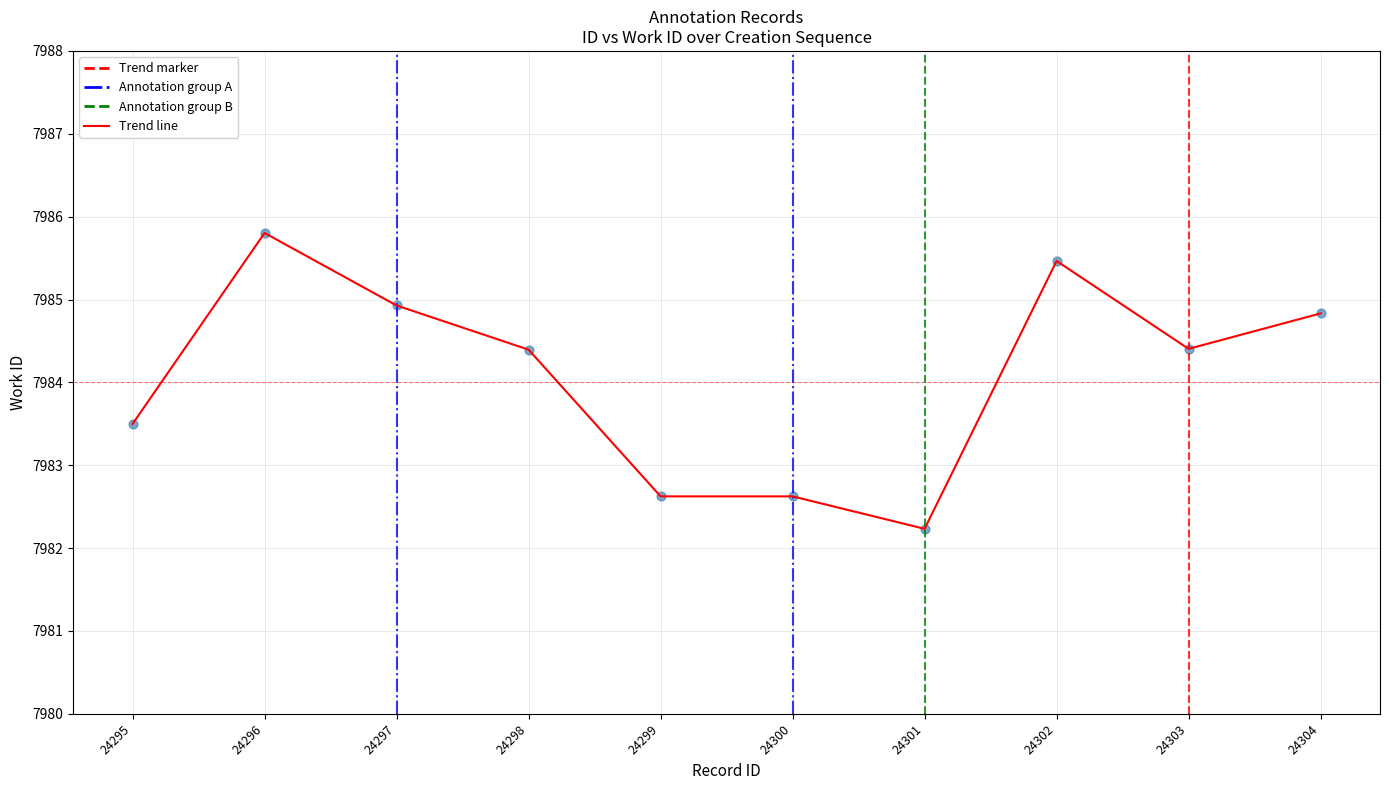

Approximately how many times larger is the value at 24298 compared to 24295?

1.0